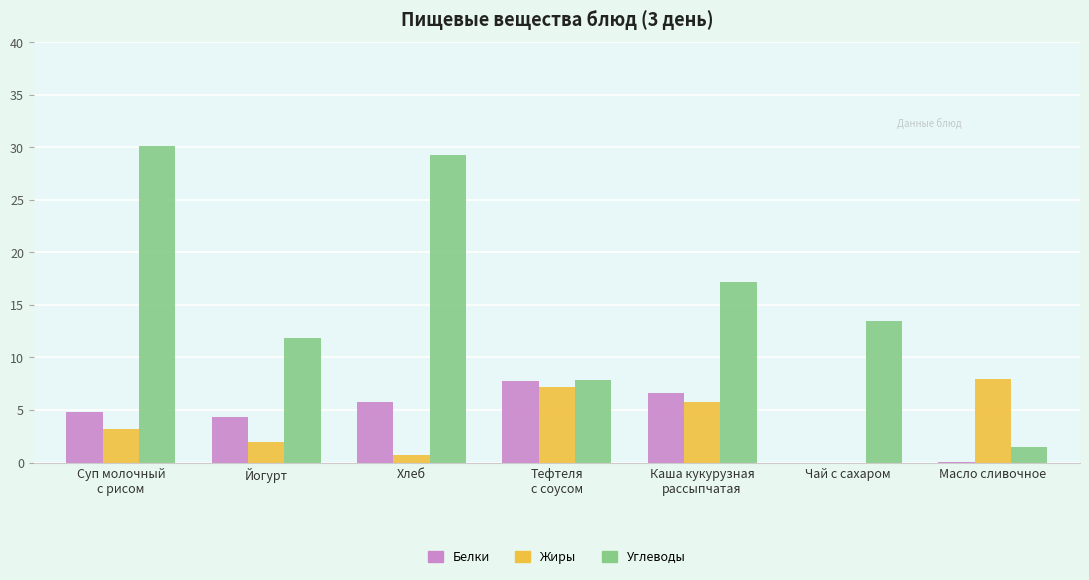

The value of Жиры at Йогурт is 2.0. True or false?

True